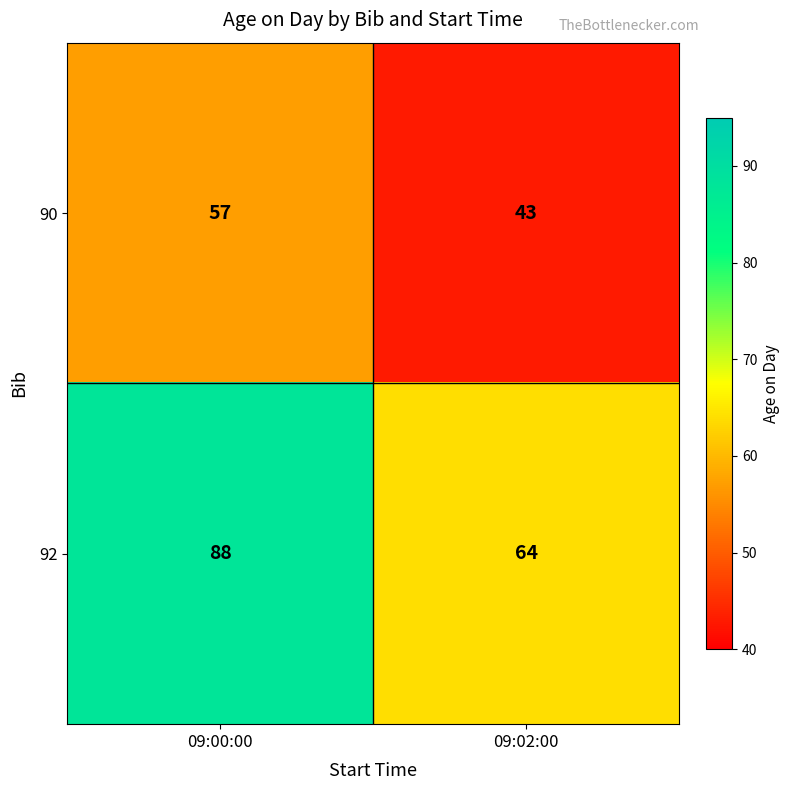

At which category is the sum across all series the highest?

09:00:00